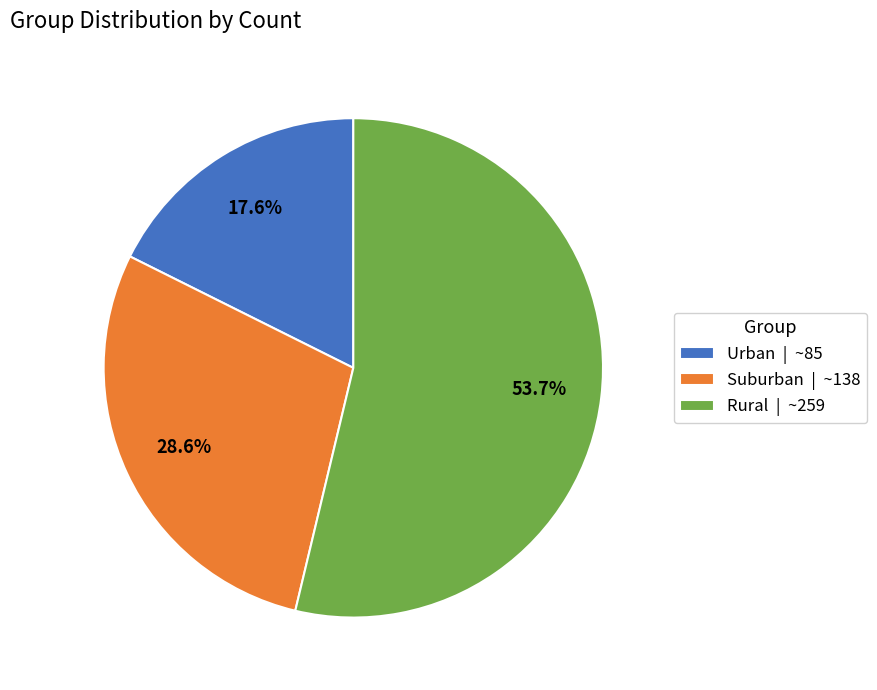

What percentage is the Rural slice, to the nearest percent?

54%